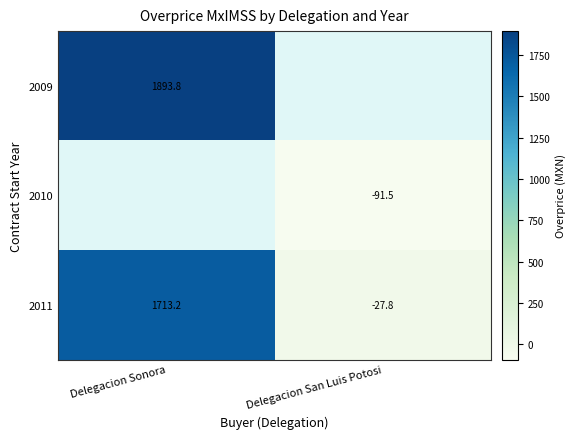

How many data points in 2011 are above 1713?

1